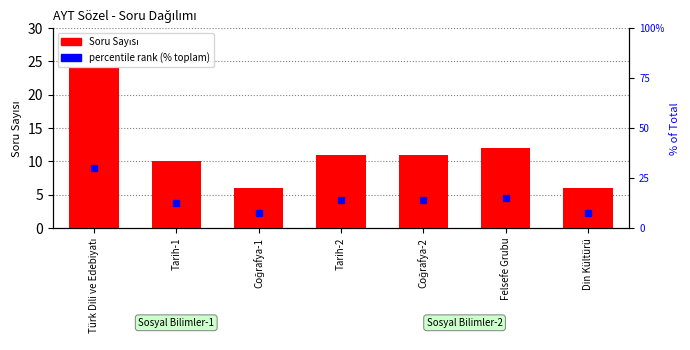

List the series in order of their overall mean, lowest first.

Soru Sayısı, percentile rank